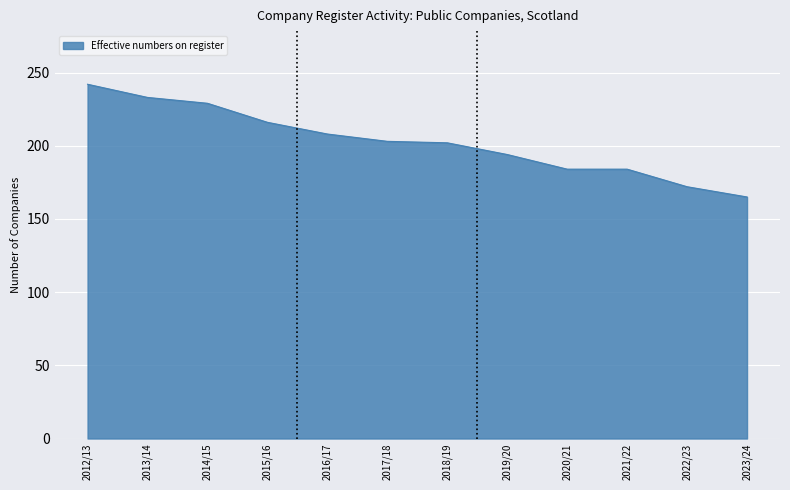

What position from the left is 2020/21?

9